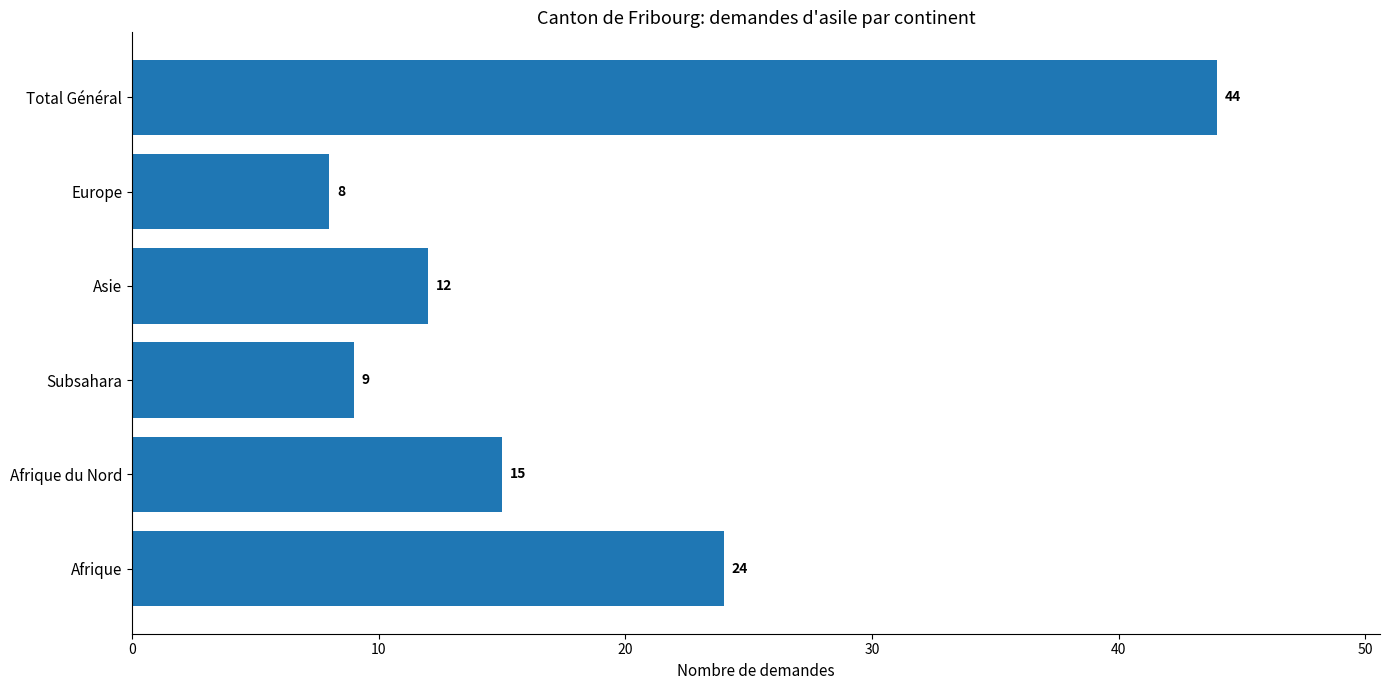

What is the ratio of the value at Europe to the value at Asie?

0.7